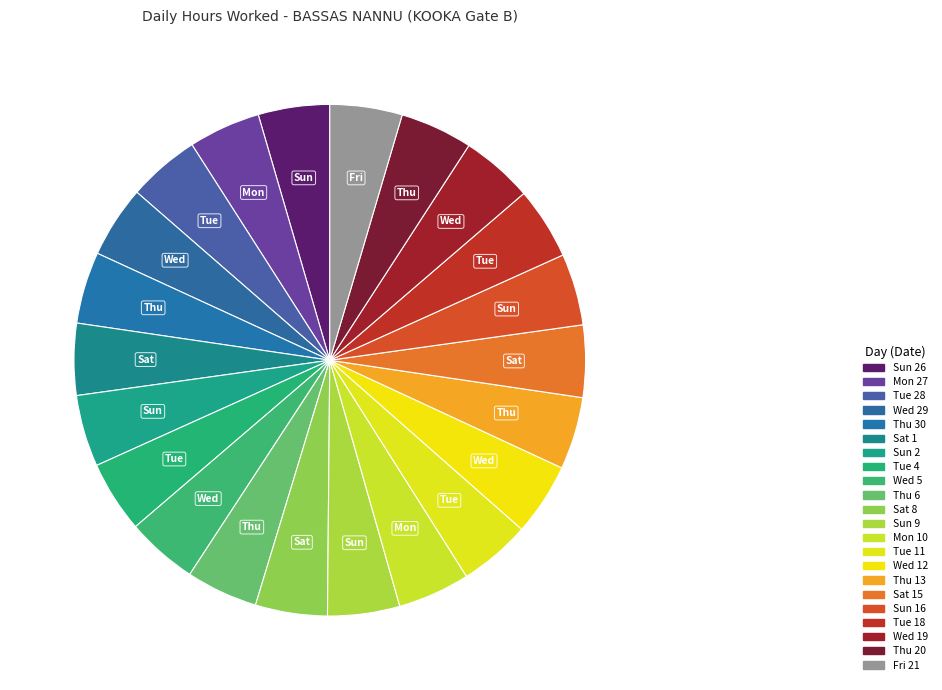

How many segments does this pie chart have?

22